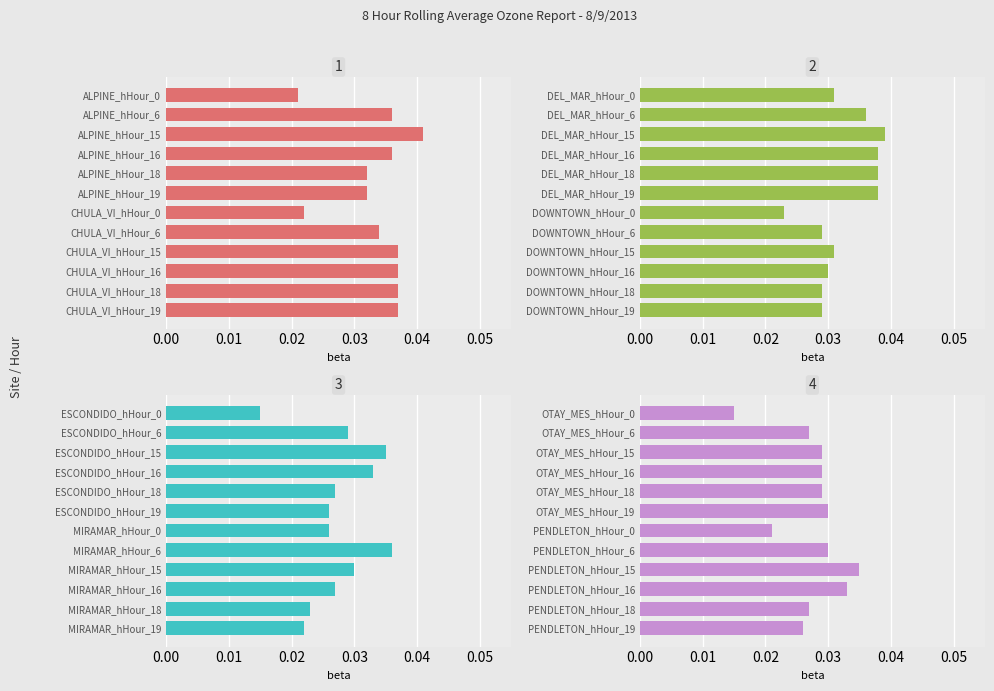

What is the sum of all Panel 4 values?

0.3